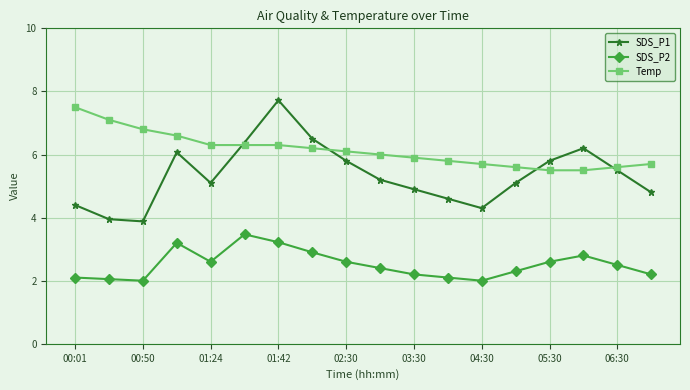

Which series has the largest total across all categories?

Temp